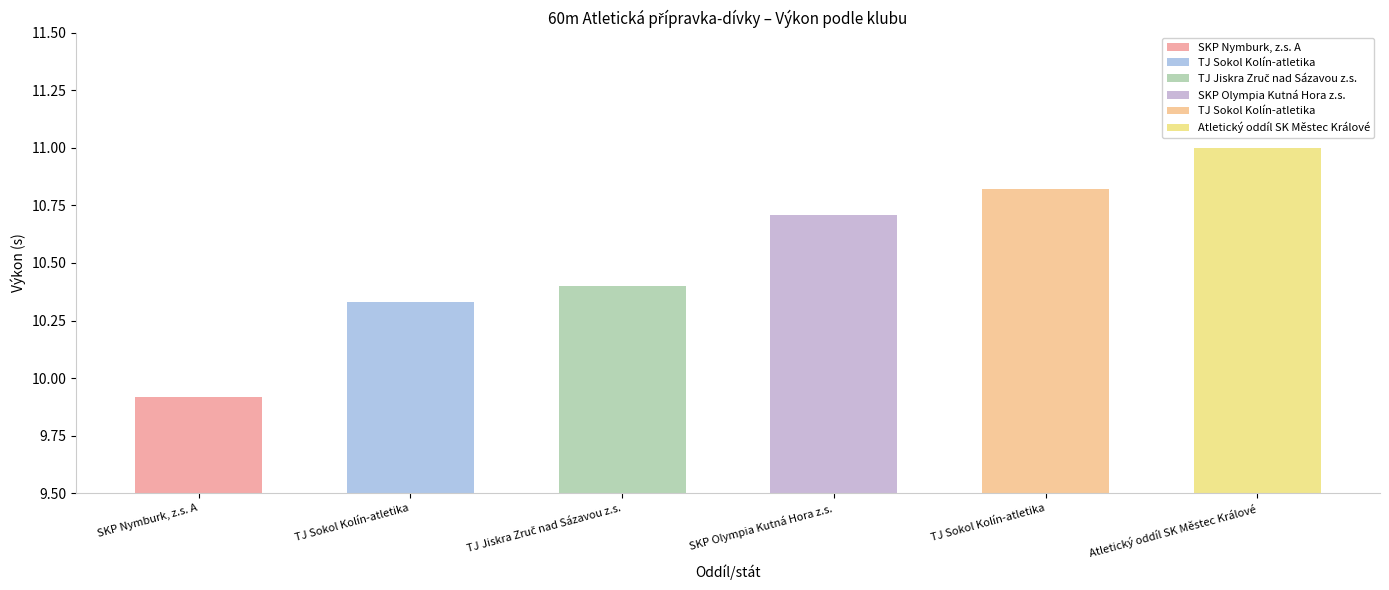

How many bars are there in total?

6